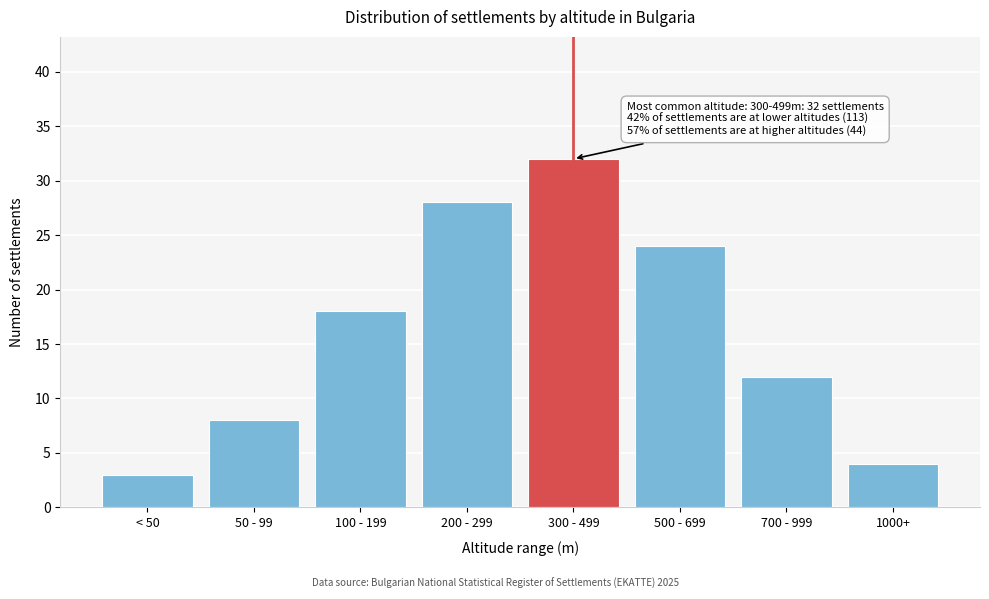

Reading left to right, transcribe all the data shown in this chart.

< 50=3	50 - 99=8	100 - 199=18	200 - 299=28	300 - 499=32	500 - 699=24	700 - 999=12	1000+=4